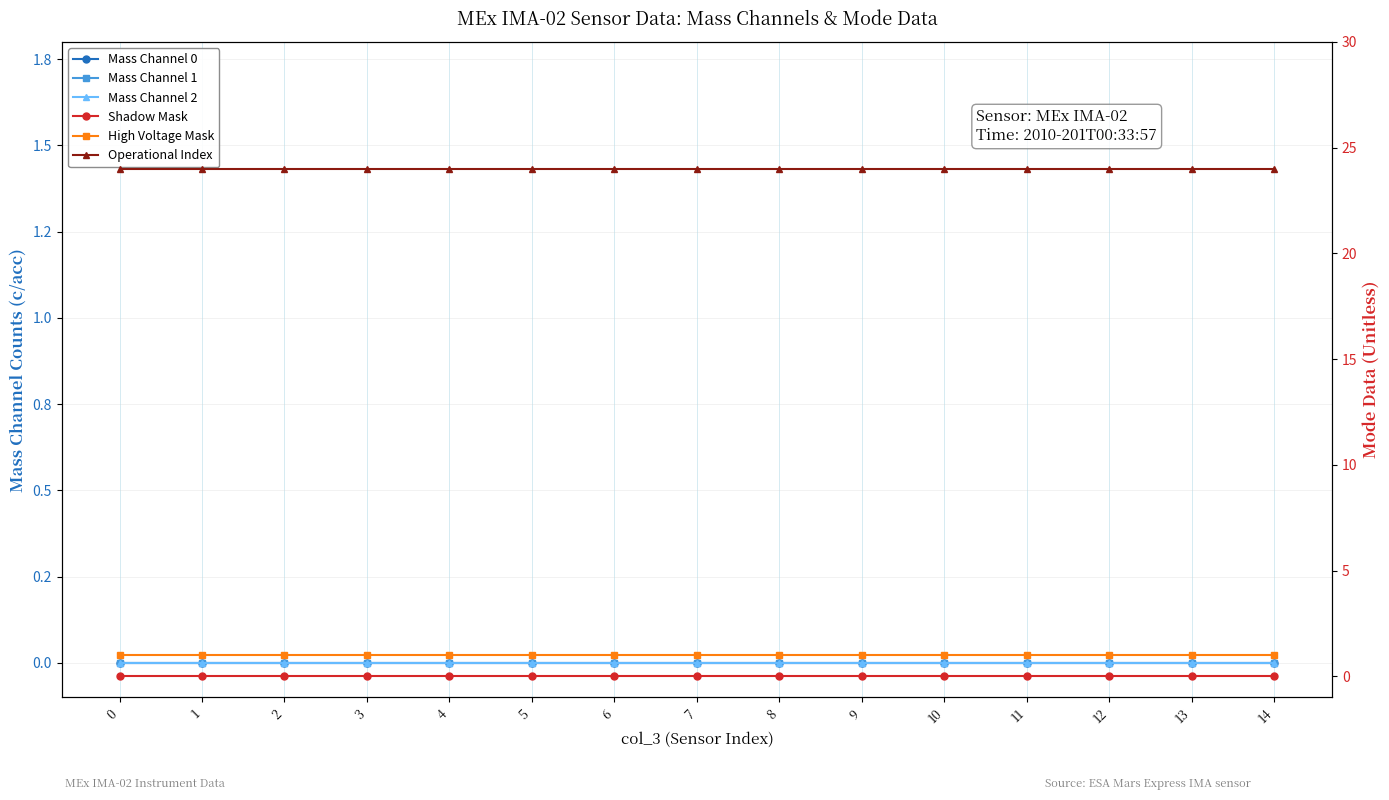

What is the lowest value of the High Voltage Mask series?

1